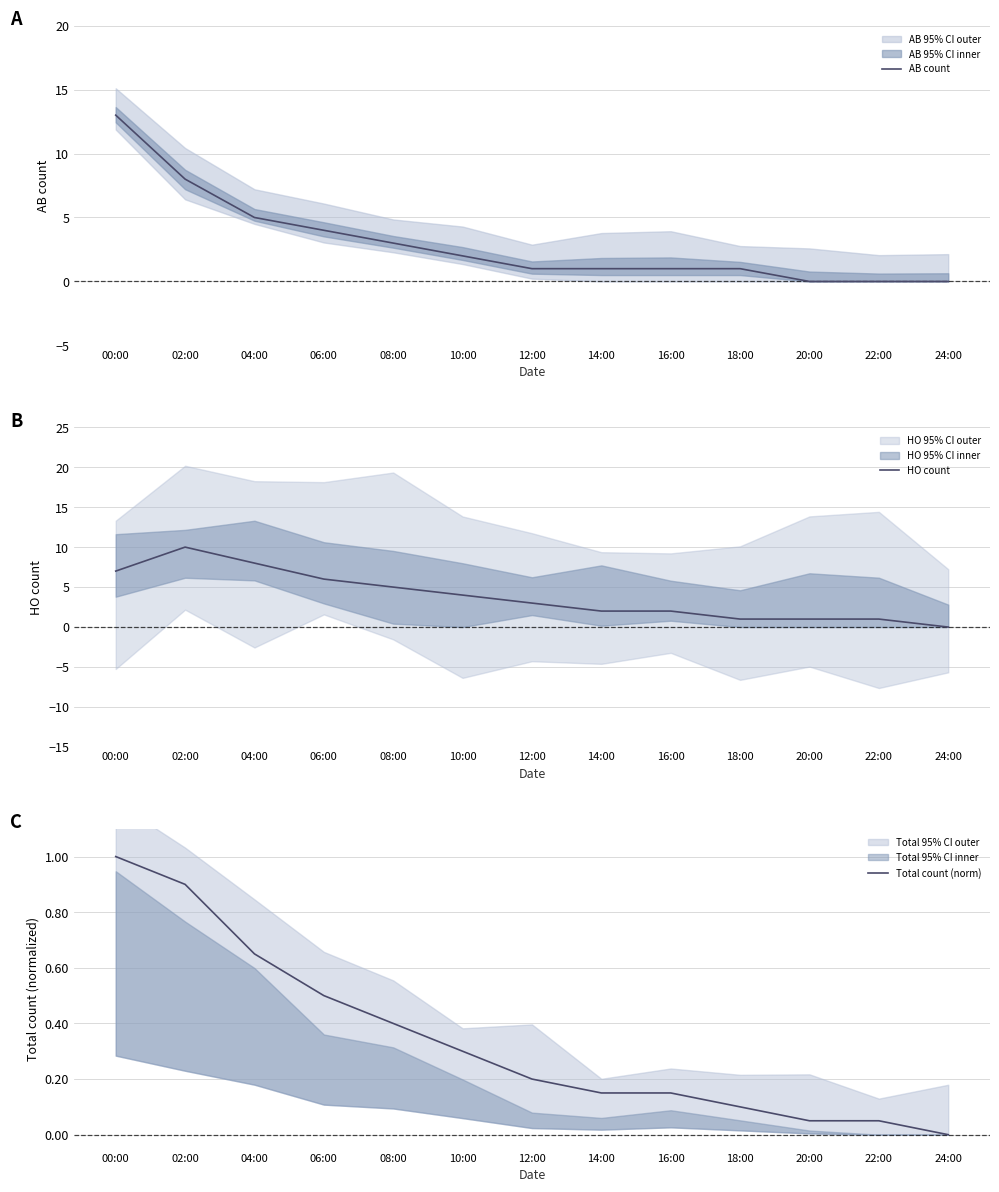

How many values in the HO count series are below 3?

6